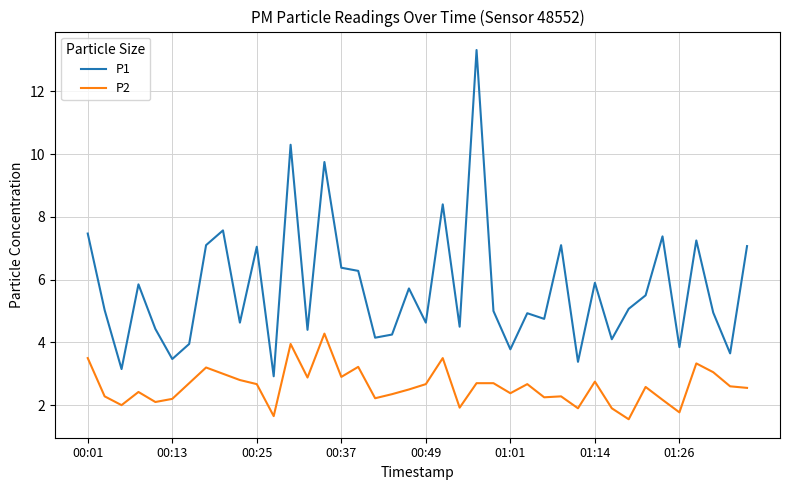

Which series has the widest spread of values?

P1